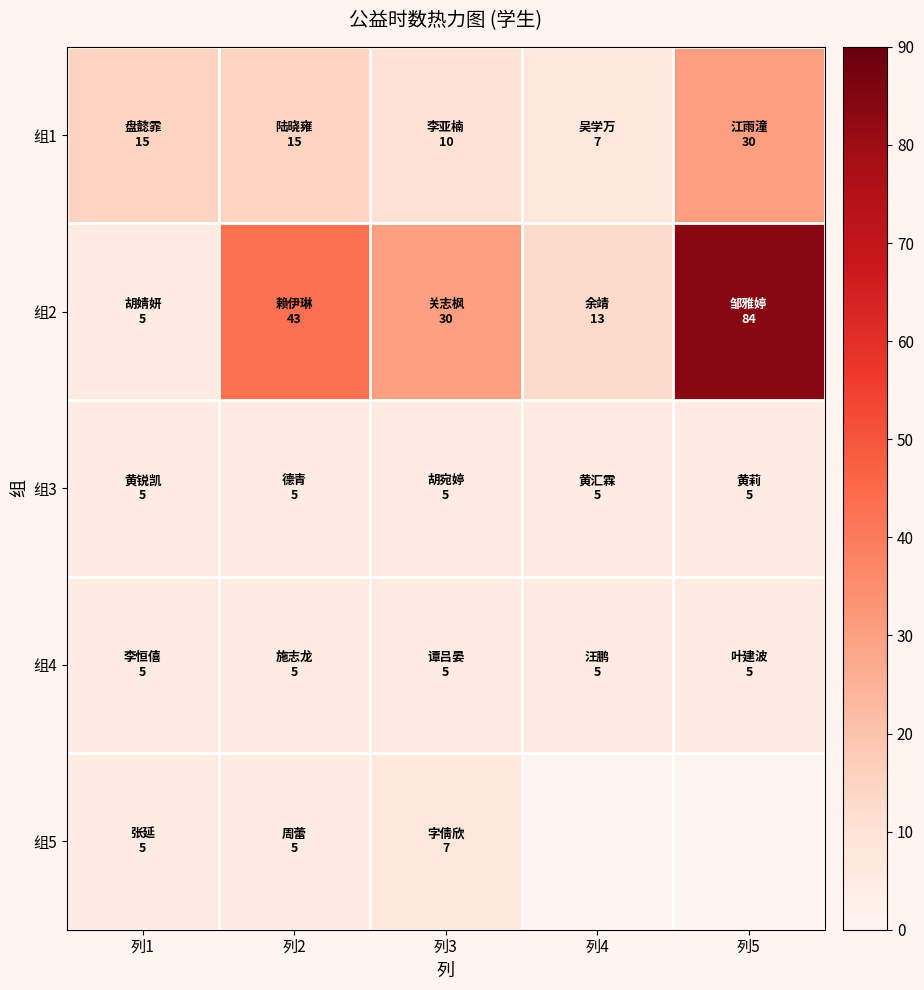

Rank the series at 列5 from lowest to highest value.

组3, 组4, 组1, 组2, 组5